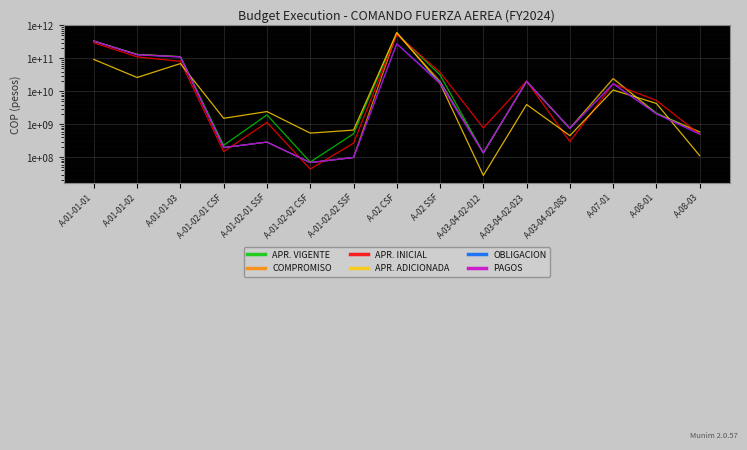

True or false: APR. INICIAL has a value of 120238474179.0 at A-01-01-01.

False